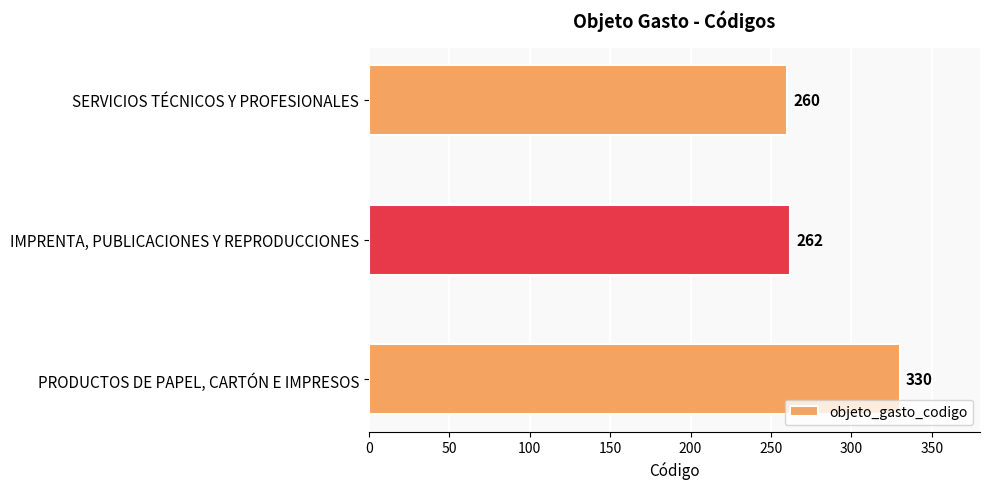

How many distinct data groups are displayed?

1